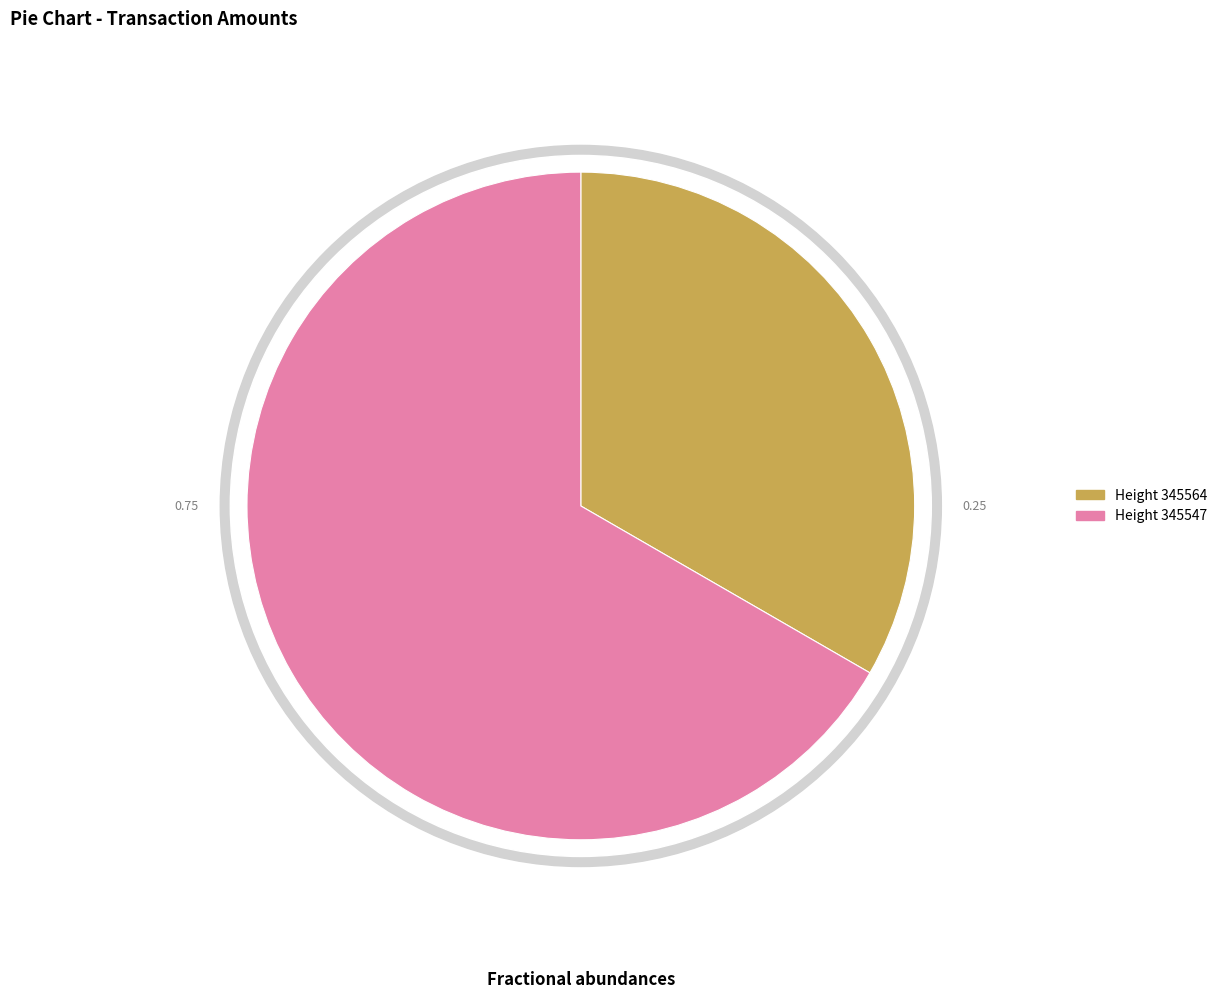

Which has a higher value, 345547 or 345564?

345547